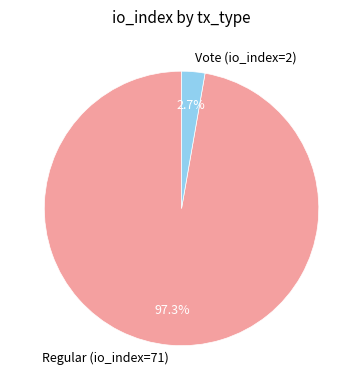

Rank the categories by value from lowest to highest.

Vote (io_index=2), Regular (io_index=71)